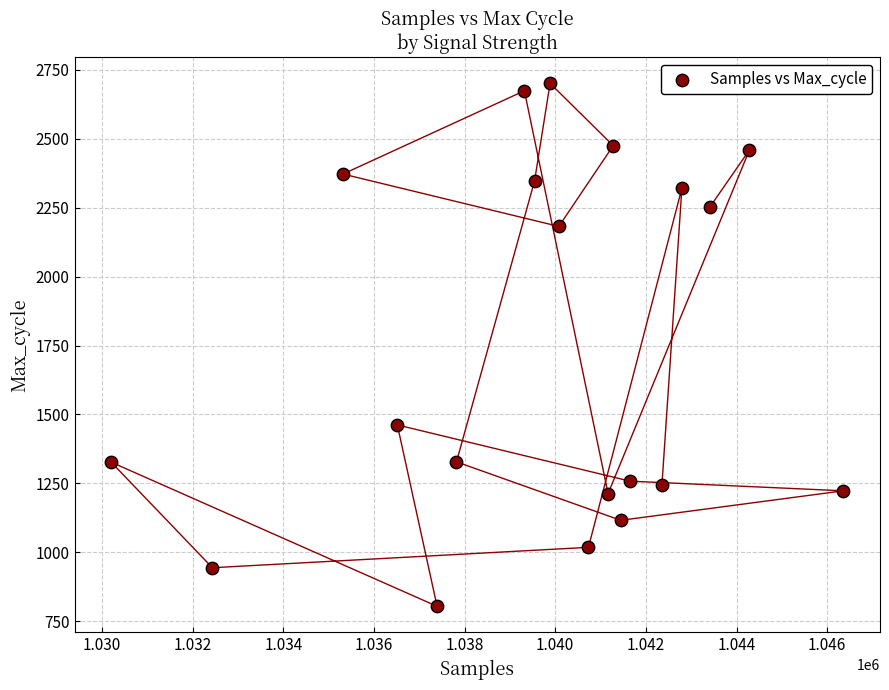

What Y value in the scatter plot is closest to 1752?

1462